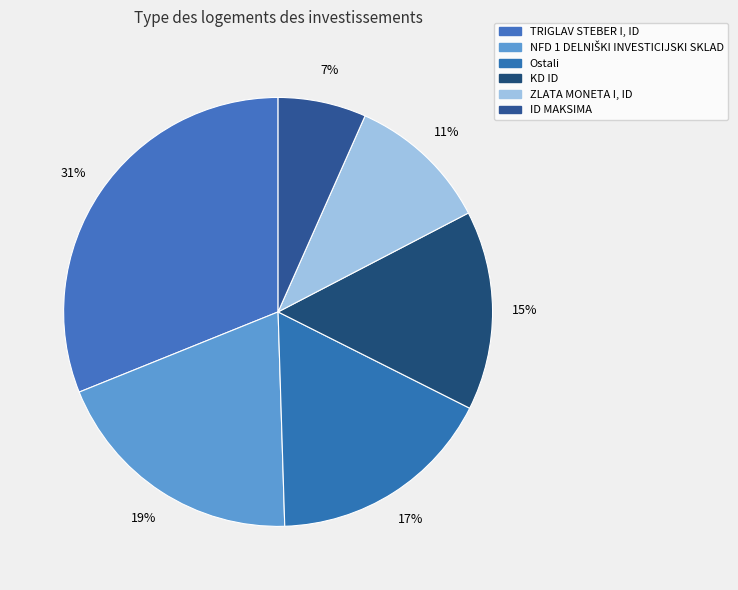

How many segments does this pie chart have?

6